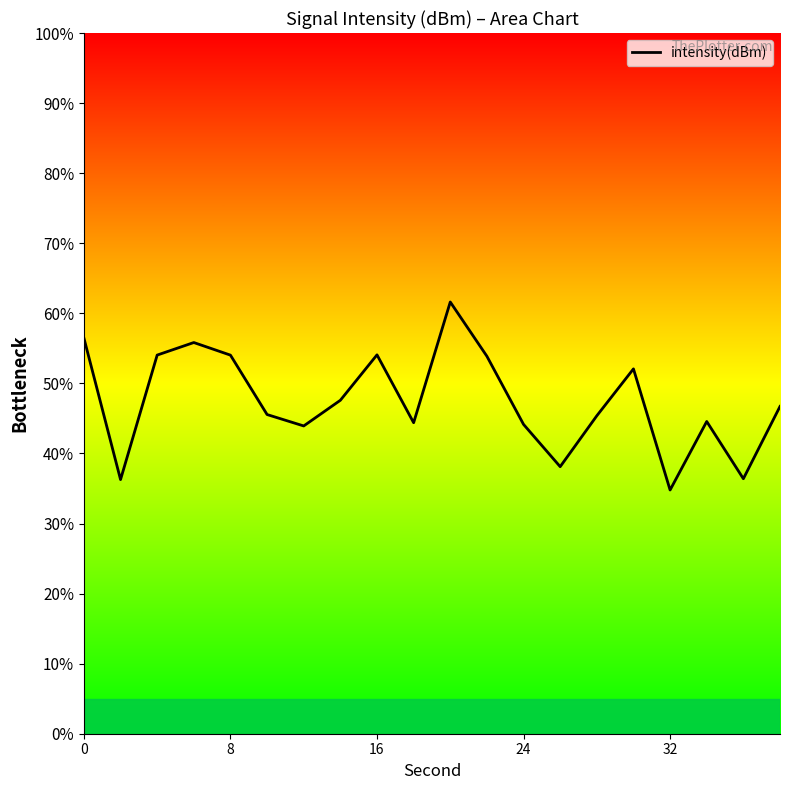

Is it true that the value at 7 is 24.4?

False